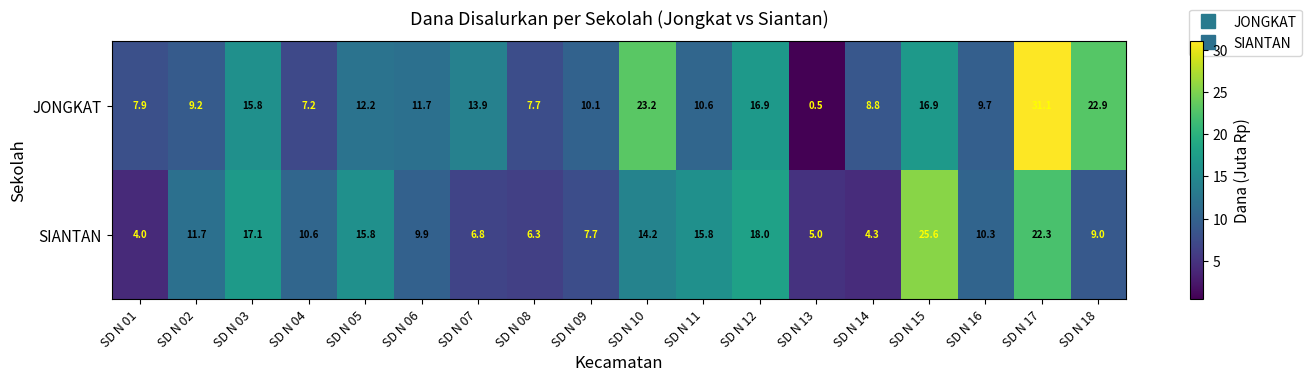

At how many categories does at least one series exceed 13?

9